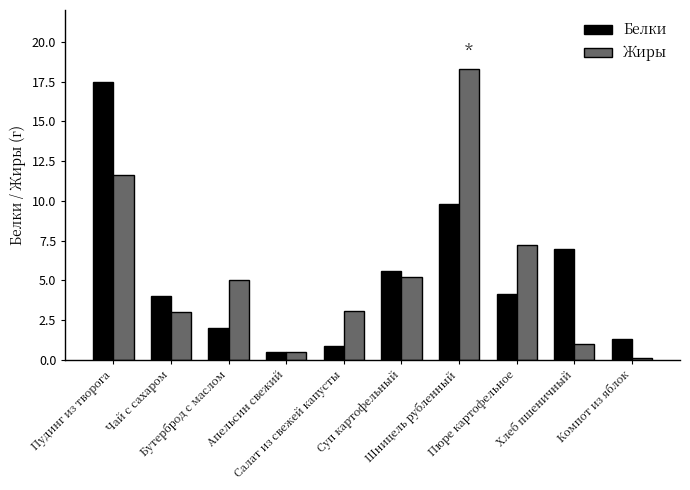

Which series has the largest range (max minus min)?

Жиры